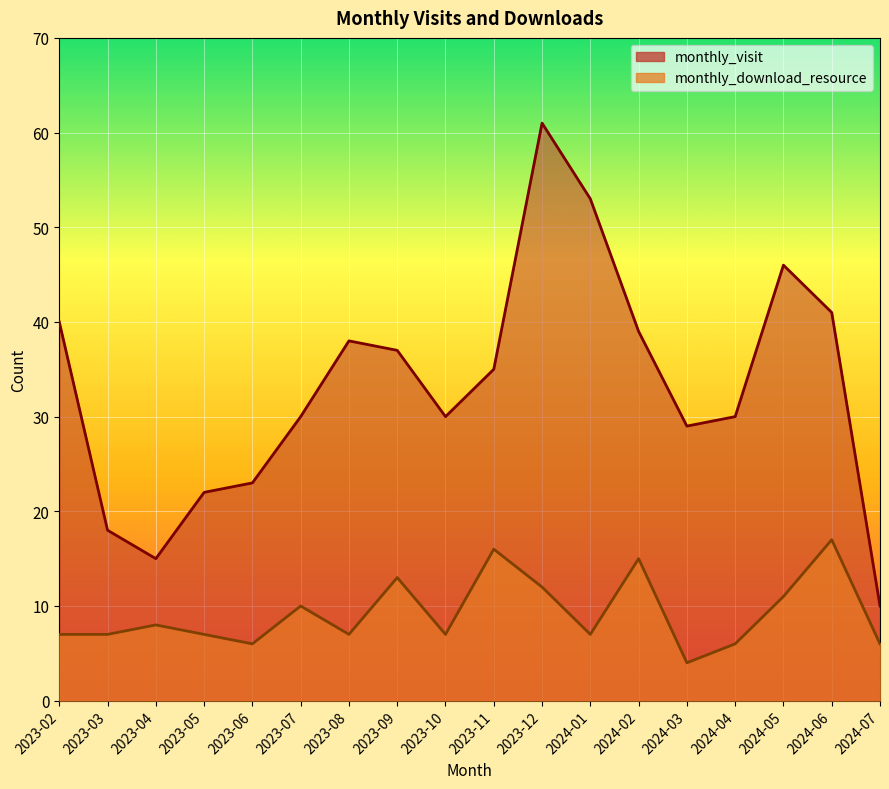

Reading right to left, what are all the values shown in this chart?

monthly_visit: 2024-07=10	2024-06=41	2024-05=46	2024-04=30	2024-03=29	2024-02=39	2024-01=53	2023-12=61	2023-11=35	2023-10=30	2023-09=37	2023-08=38	2023-07=30	2023-06=23	2023-05=22	2023-04=15	2023-03=18	2023-02=40
monthly_download_resource: 2024-07=6	2024-06=17	2024-05=11	2024-04=6	2024-03=4	2024-02=15	2024-01=7	2023-12=12	2023-11=16	2023-10=7	2023-09=13	2023-08=7	2023-07=10	2023-06=6	2023-05=7	2023-04=8	2023-03=7	2023-02=7